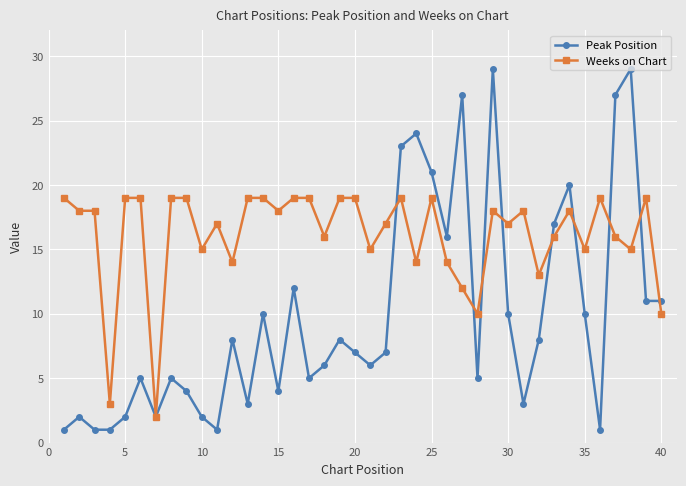

True or false: Weeks on Chart has more than 0 interior local peaks.

True